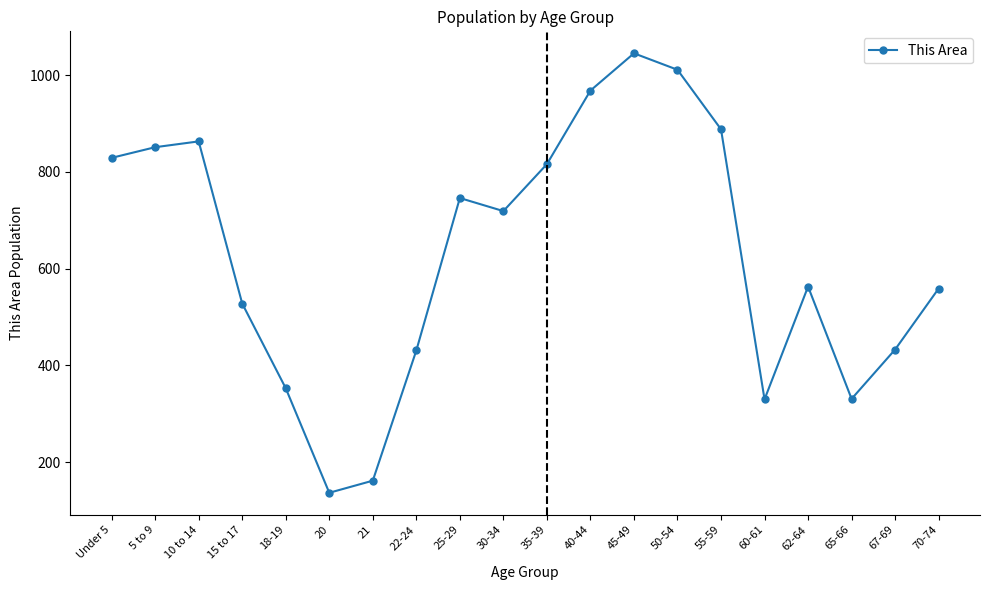

The value at 25-29 is 746. True or false?

True